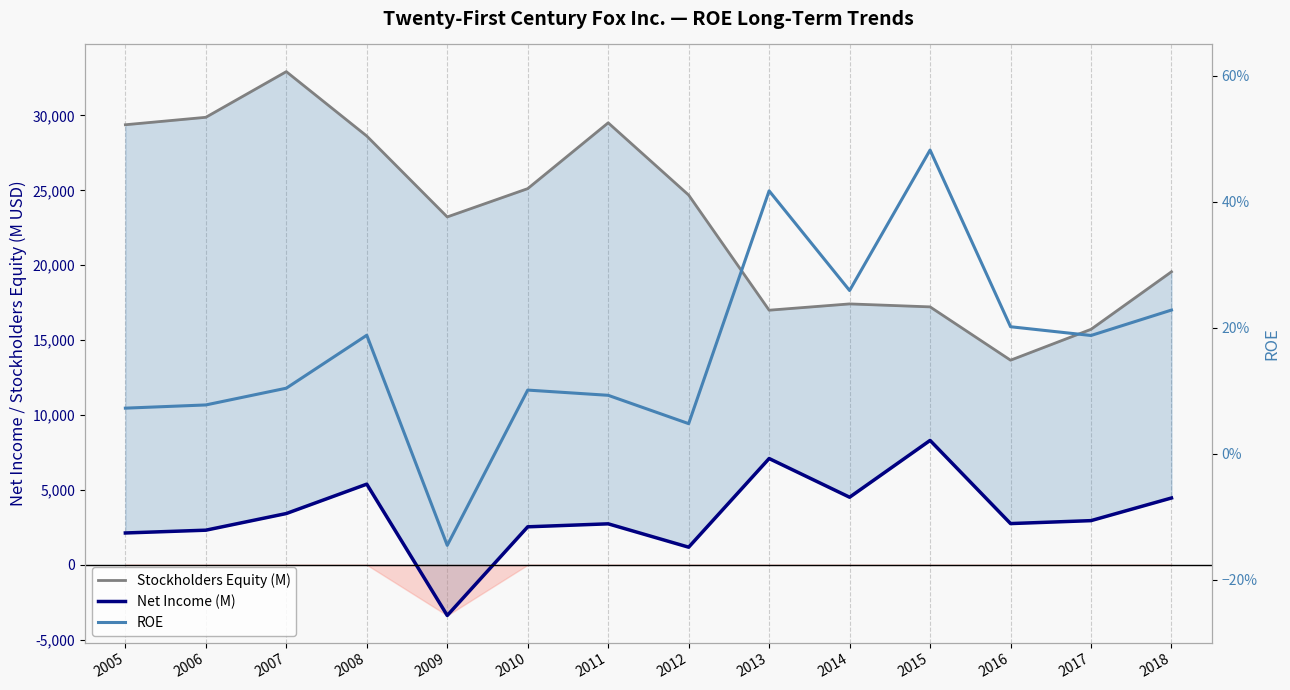

Does the chart display data point markers on the line(s)?

No